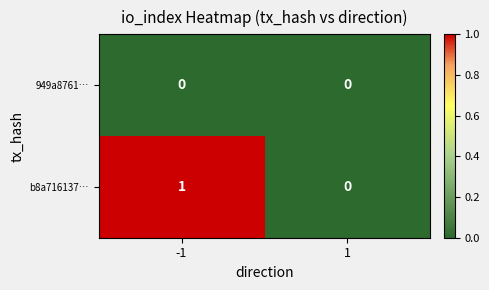

How many categories are shown in the chart?

2